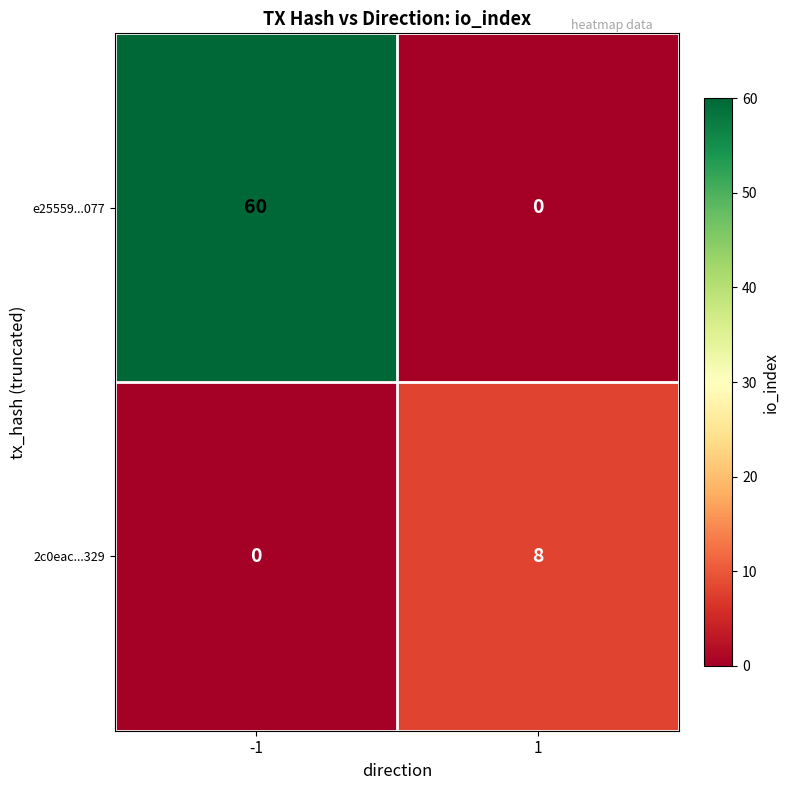

What is the sum of all e25559...077 values?

60